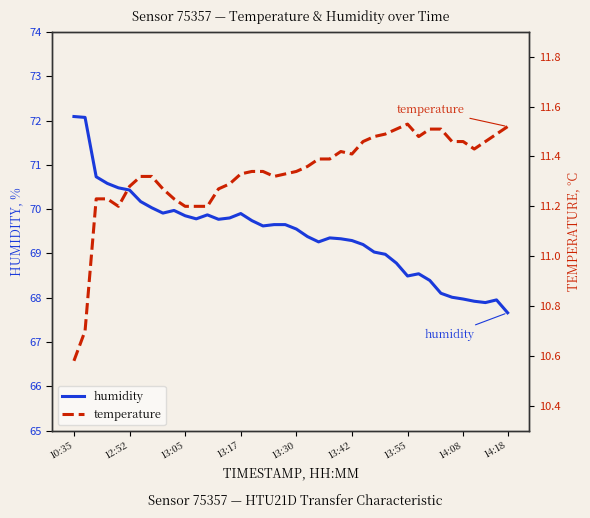

What is the minimum value for humidity?

67.7